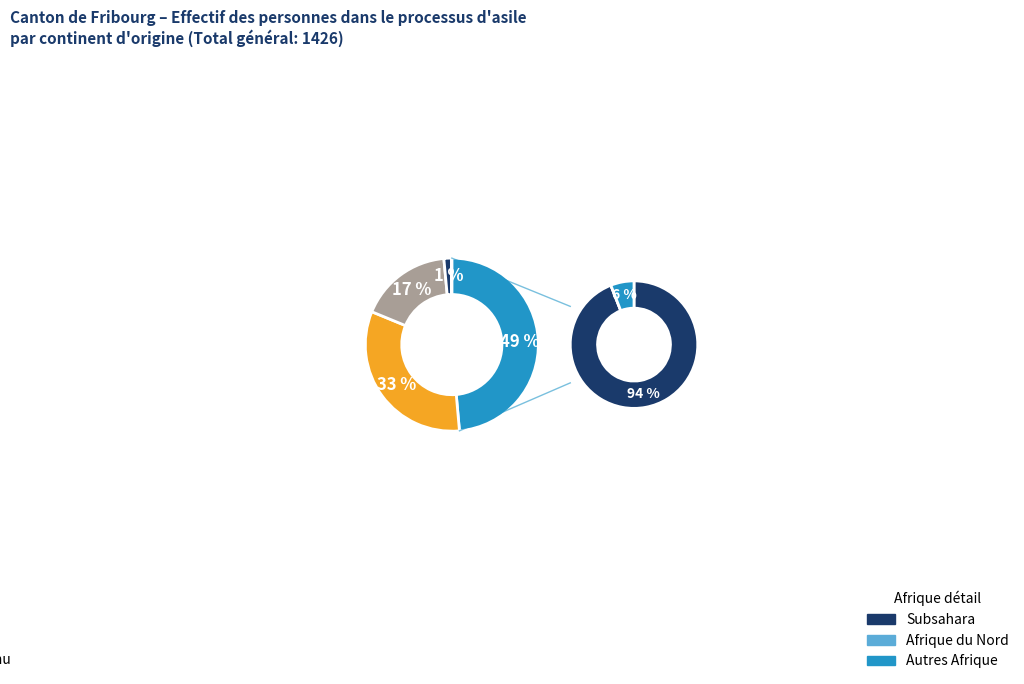

What is the change in value from Europe to Provenance inconnu?

-227